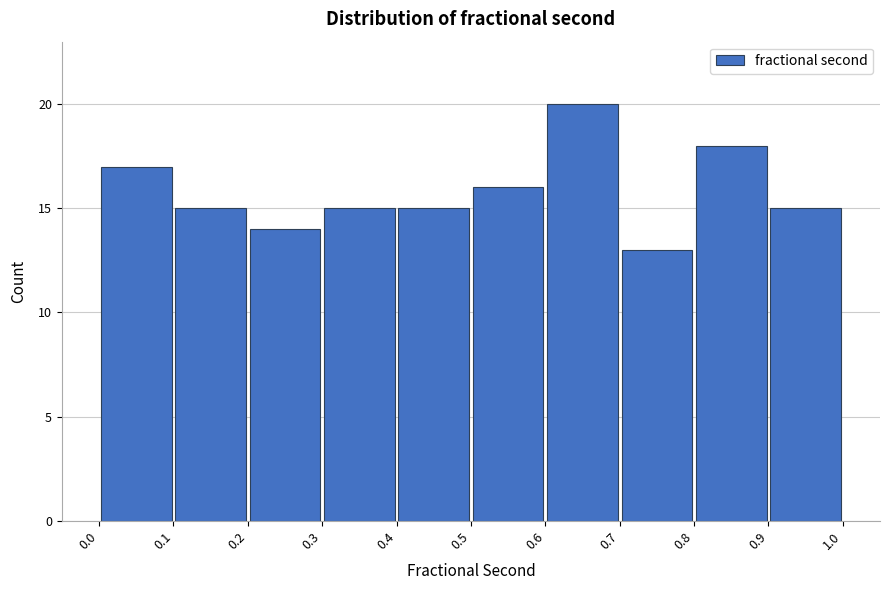

Reading left to right, transcribe this chart: for each bar, give the range it covers on the x-axis and its height. The values are not printed on the chart, so give them approximately, as read against the axis.

0.0 to 0.1: 17
0.1 to 0.2: 15
0.2 to 0.3: 14
0.3 to 0.4: 15
0.4 to 0.5: 15
0.5 to 0.6: 16
0.6 to 0.7: 20
0.7 to 0.8: 13
0.8 to 0.9: 18
0.9 to 1.0: 15